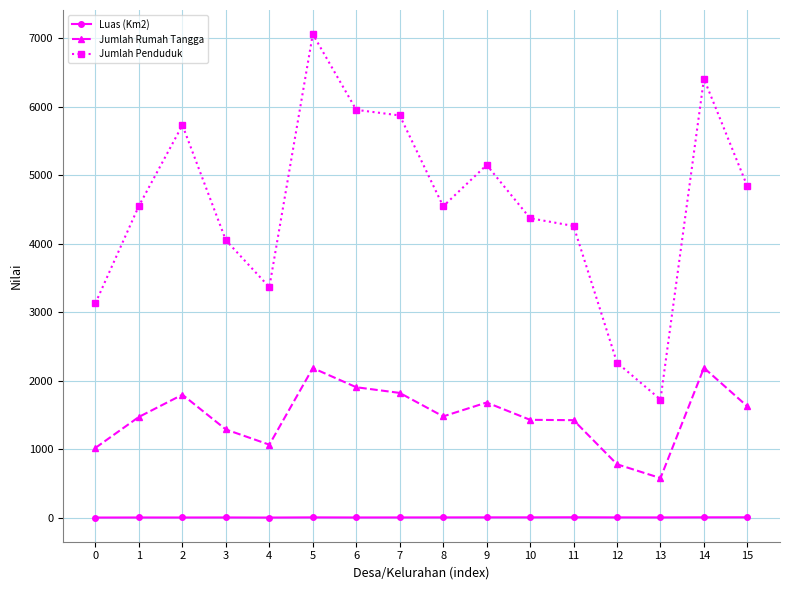

How many data points in Jumlah Penduduk are less than 4555?

8